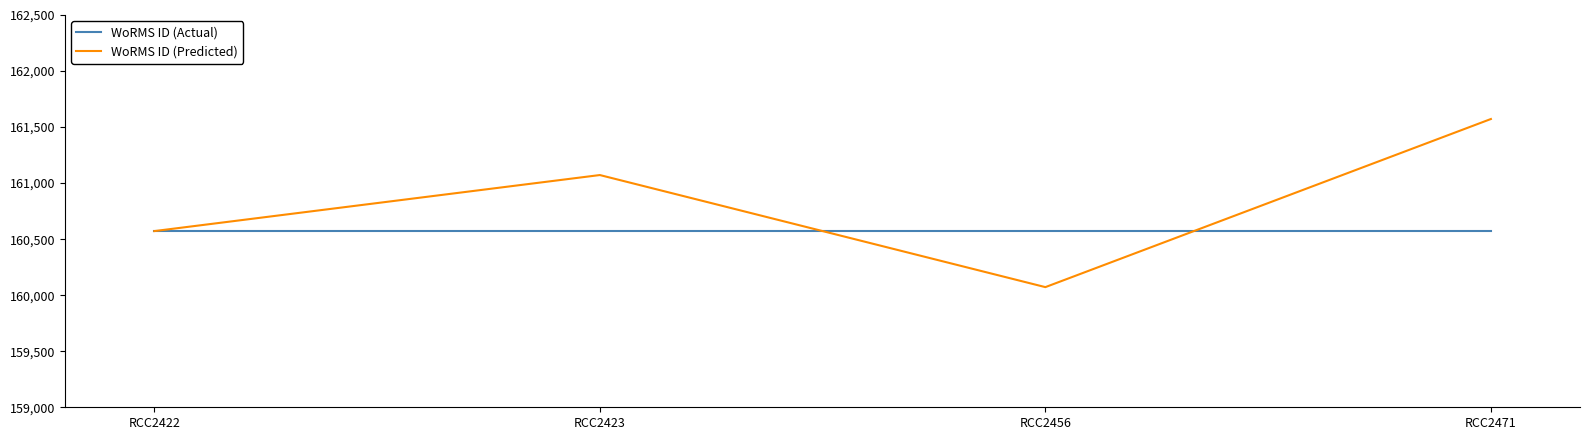

What is the sum of the WoRMS ID (Predicted) values at RCC2471 and RCC2422?

322144